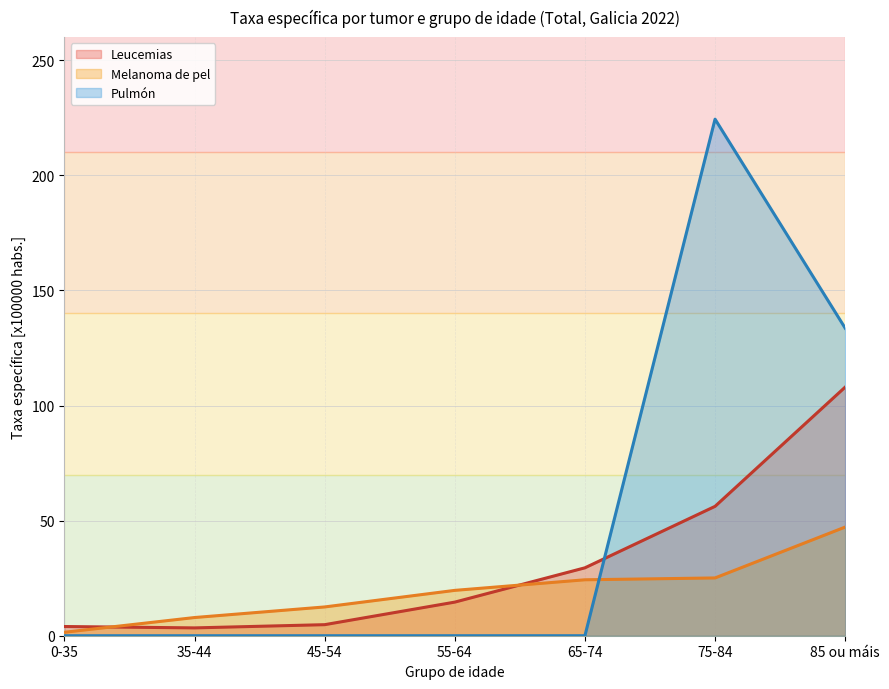

How many data points in Pulmón are above 0?

2